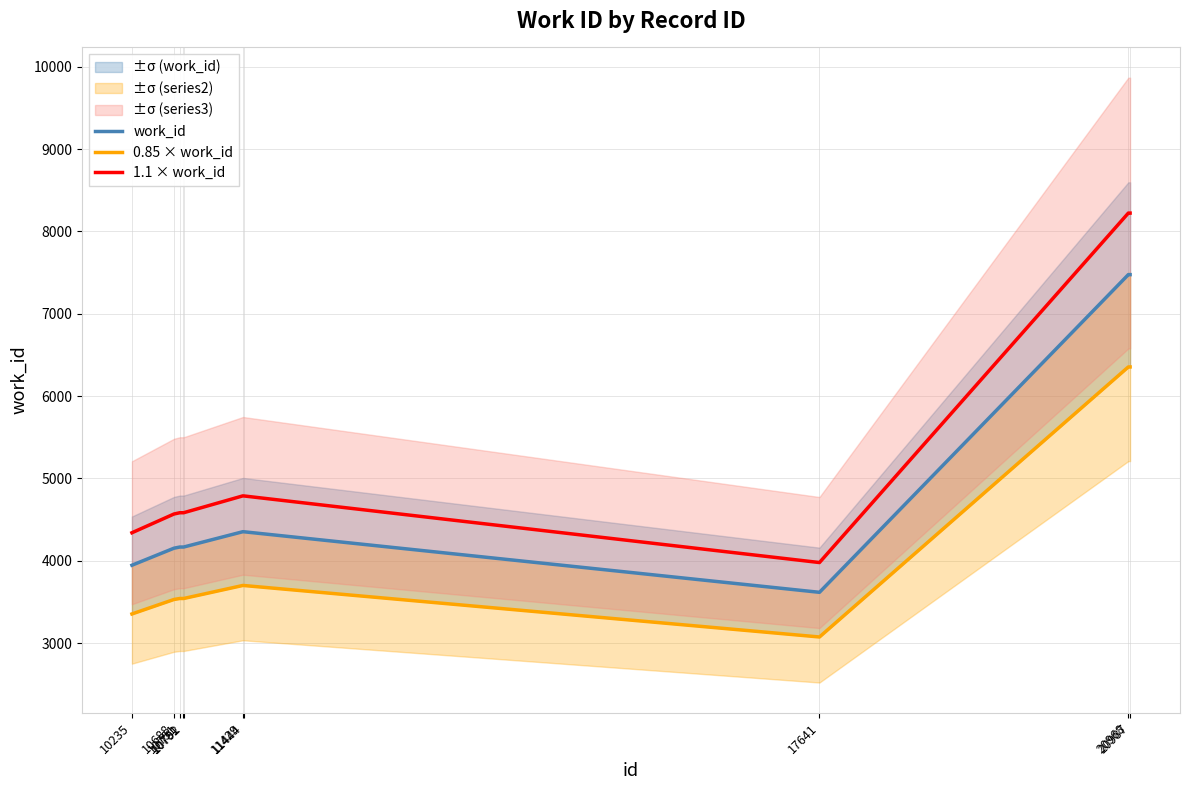

What is the minimum value shown in the chart?

3074.4